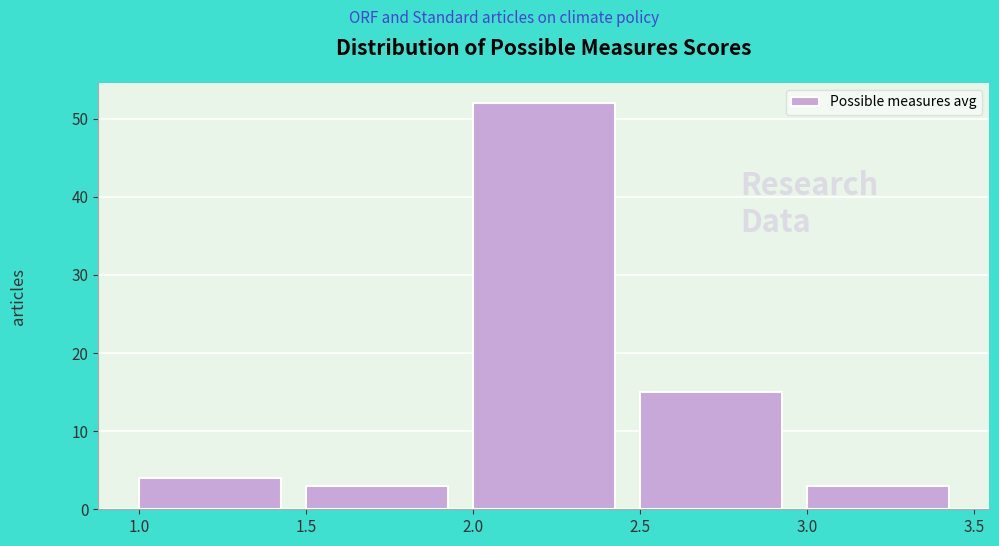

How tall is the bar that spans 1.0 to 1.5 on the x-axis? The values are not printed on the chart, so give them approximately, as read against the axis.

4